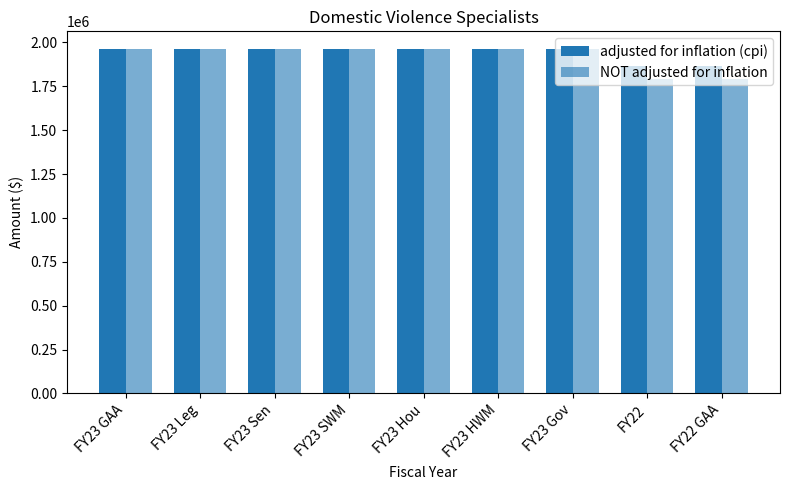

What is the sum of all adjusted for inflation (cpi) values?

17487273